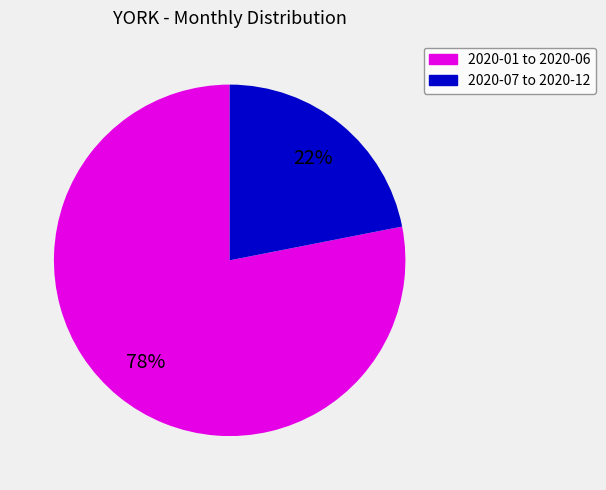

Does any single category account for the majority?

Yes